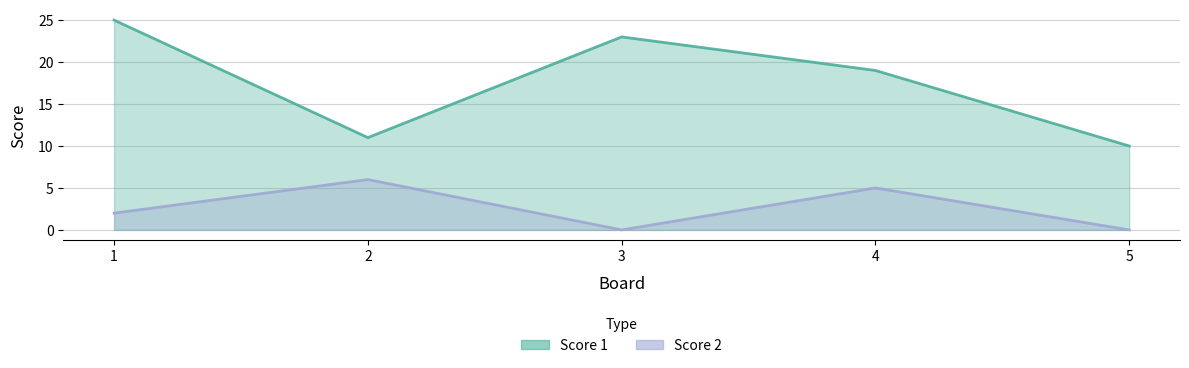

How many data points in Score 2 are less than 2?

2